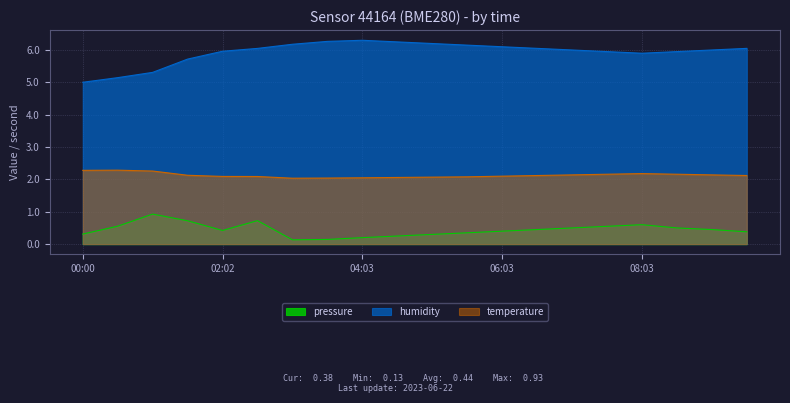

True or false: temperature has a value of 2.0 at 03:33.

True